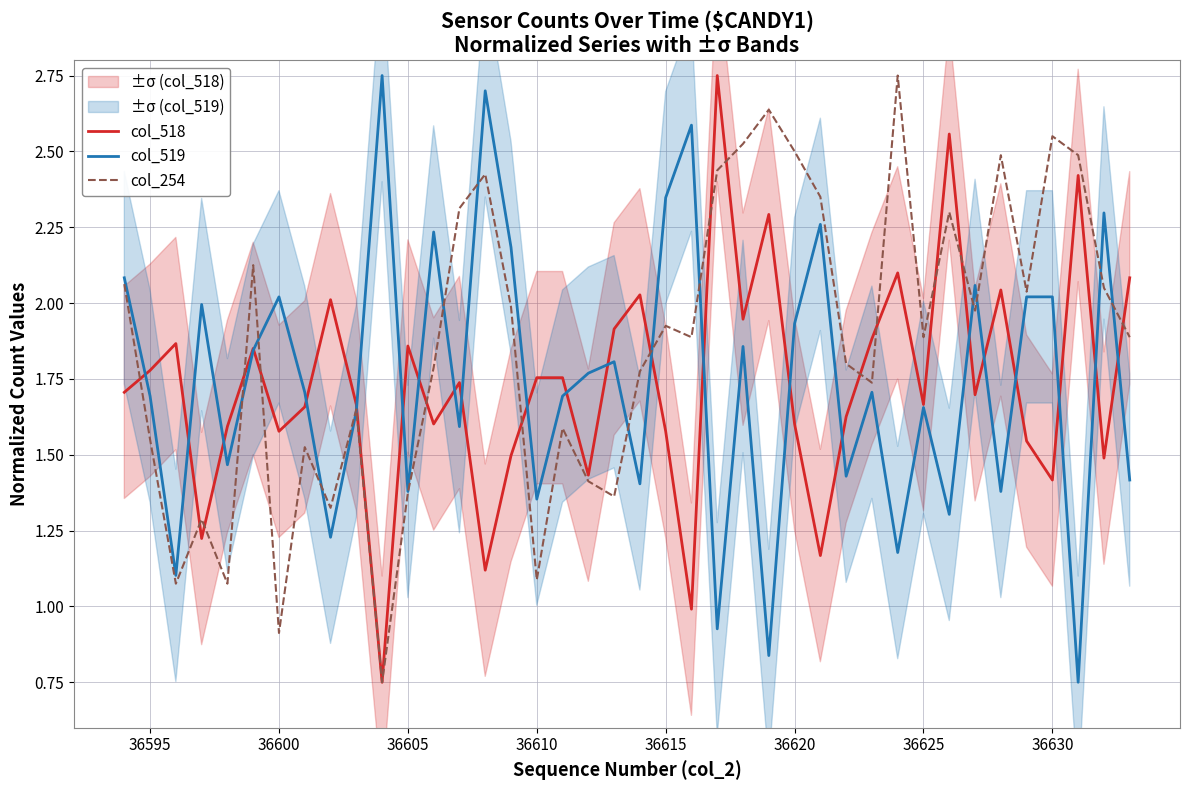

How many times do col_254 and col_518 cross each other?

15